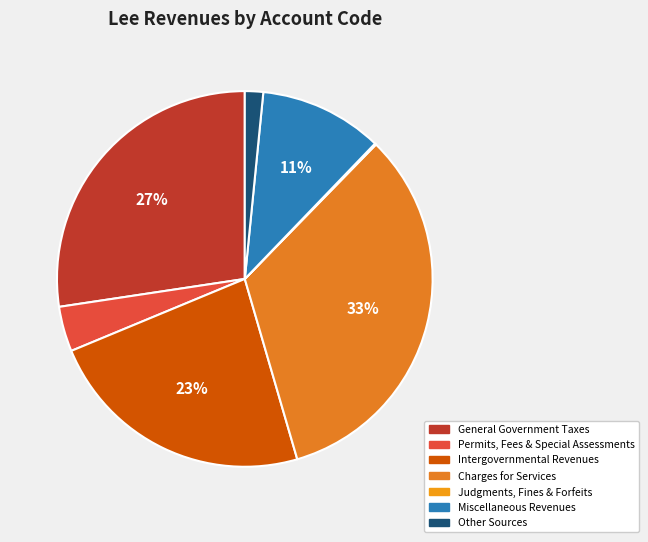

How many slices are in this pie chart?

7